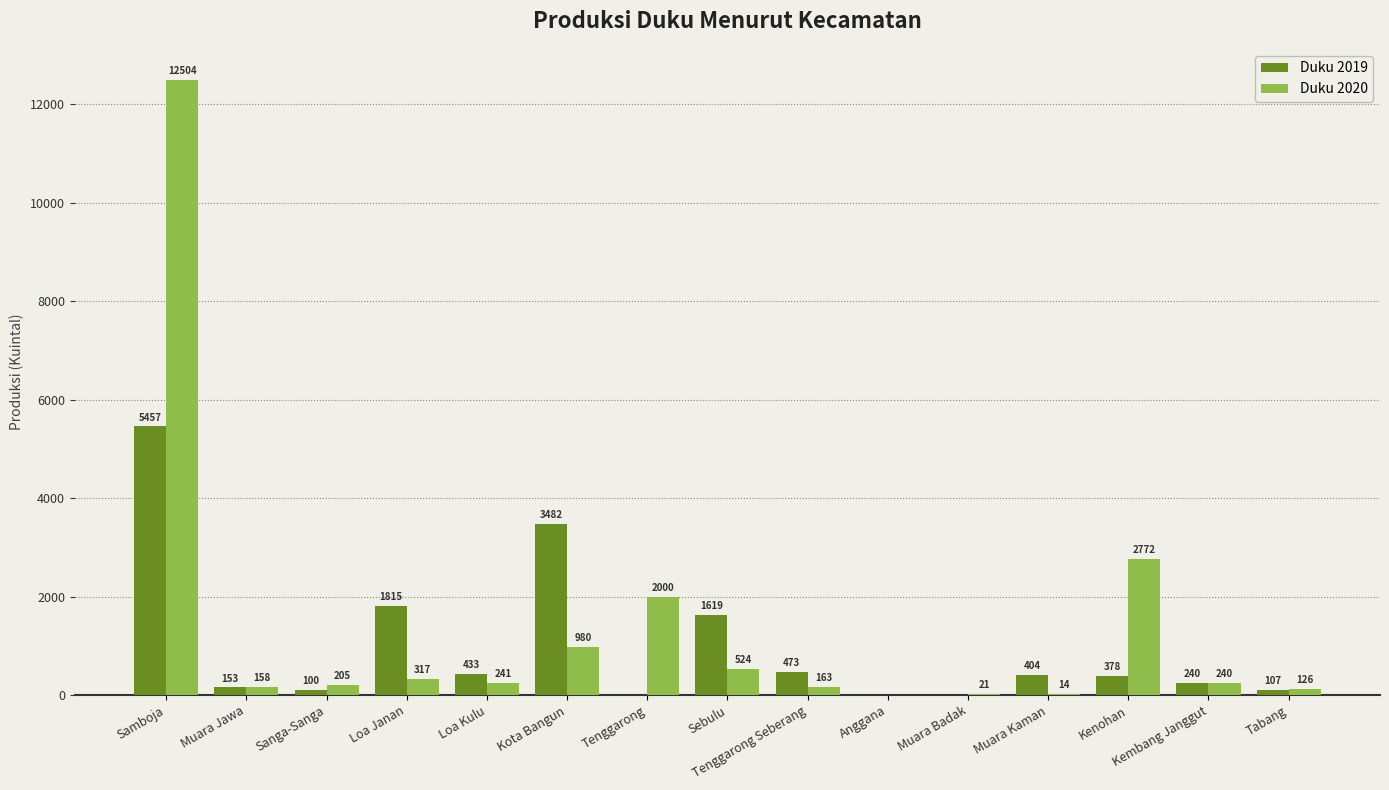

The value of Duku 2019 at Sanga-Sanga is 100. True or false?

True